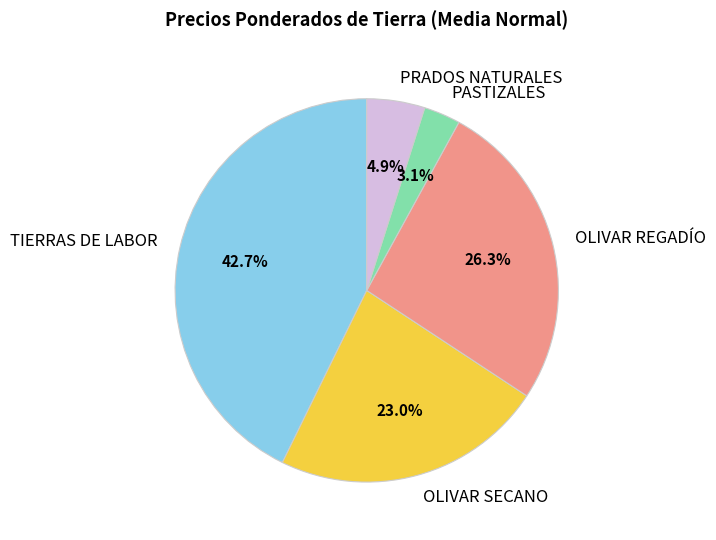

Which category has the biggest portion of the pie?

TIERRAS DE LABOR